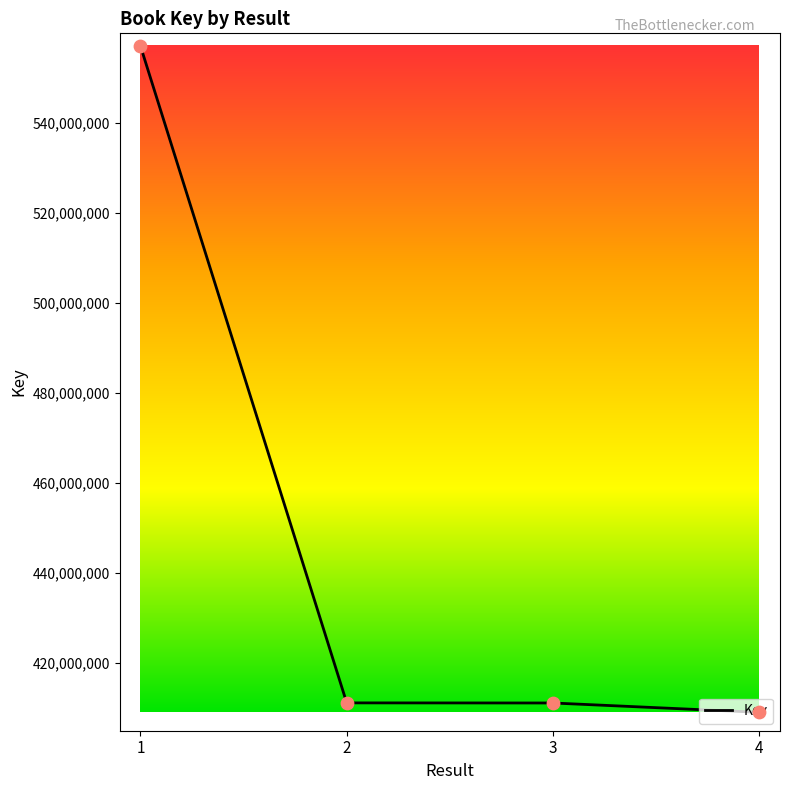

Between 4 and 2, which is larger?

2